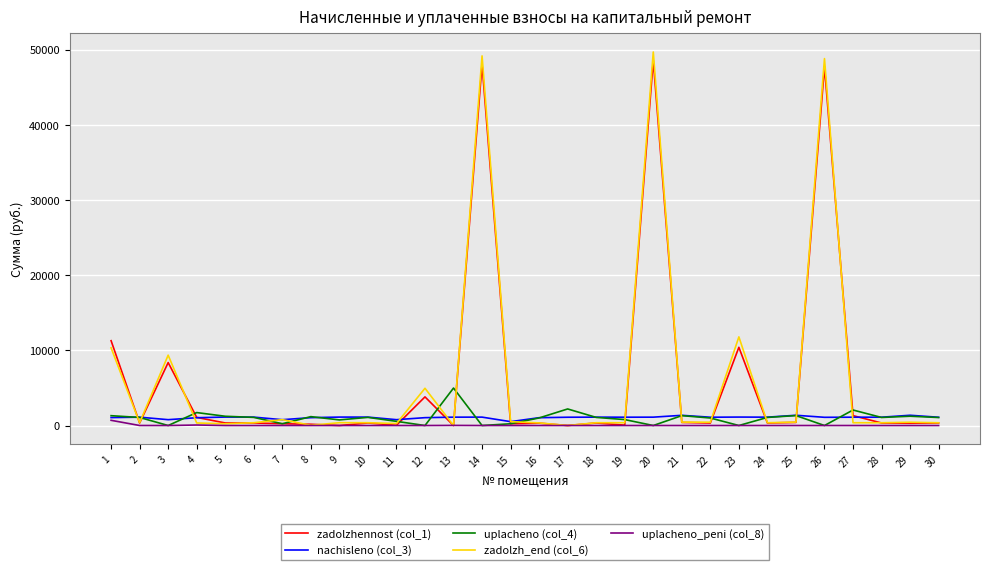

At which label is zadolzhennost (col_1) closest to 24289?

1